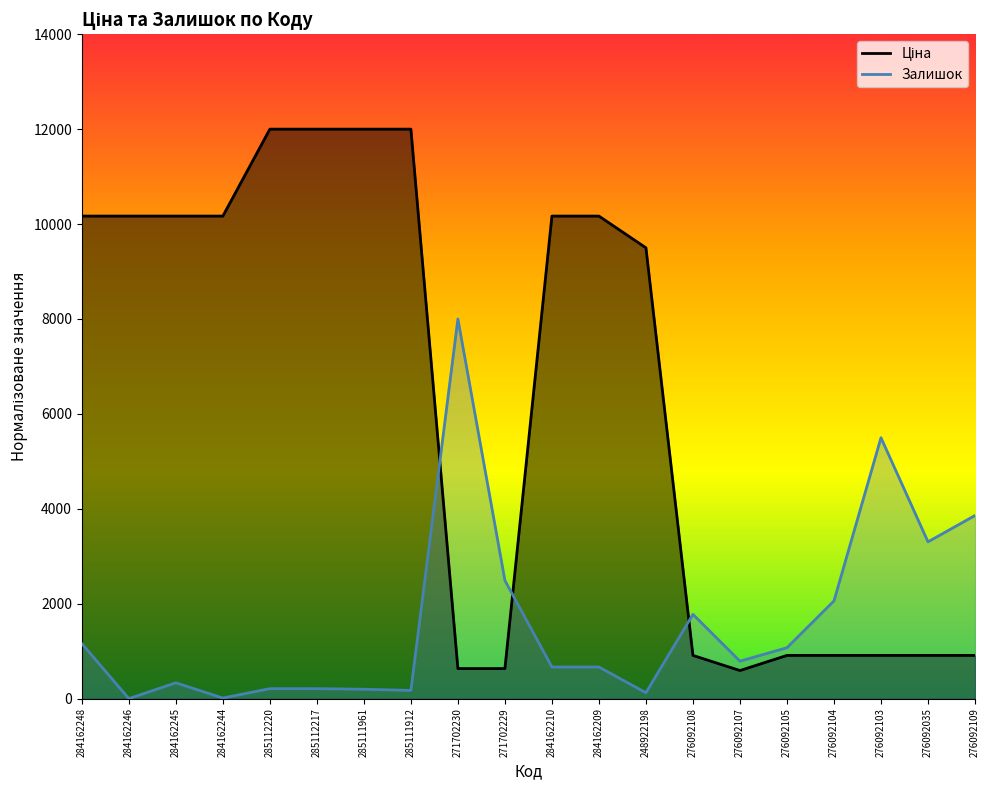

Which series changed the most between 284162248 and 276092035?

Ціна